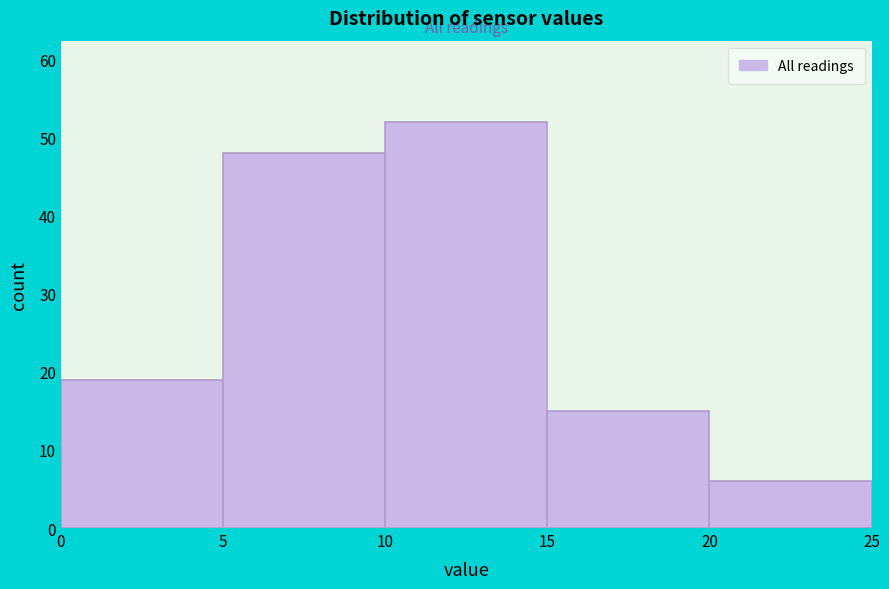

Reading left to right, list every bar in this chart as the range it spans on the x-axis followed by its height. The values are not printed on the chart, so give them approximately, as read against the axis.

0 to 5: 19
5 to 10: 48
10 to 15: 52
15 to 20: 15
20 to 25: 6